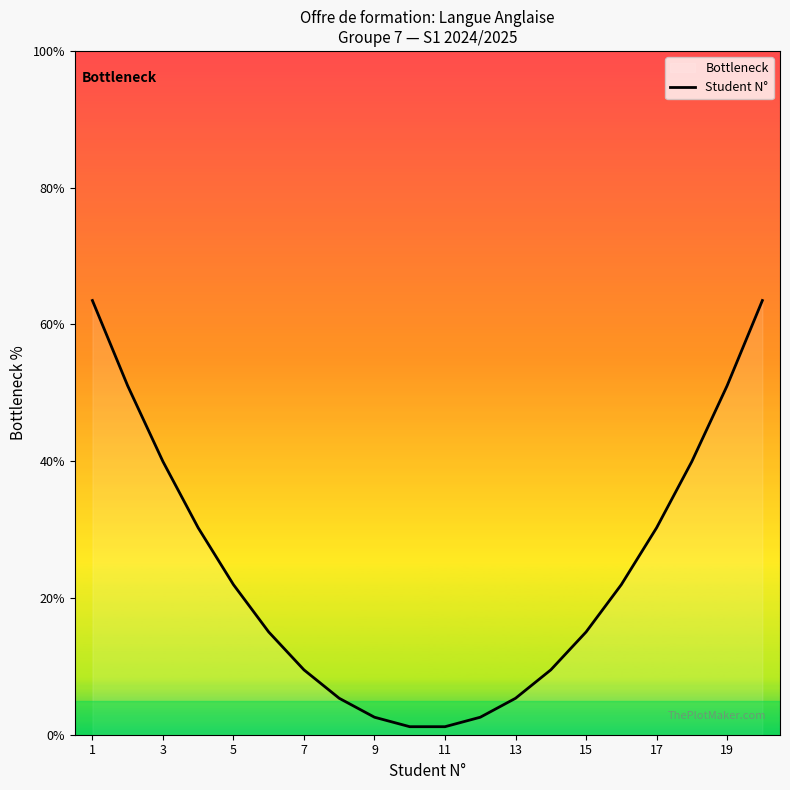

The chart shows a value of 2.6 at 9. True or false?

True